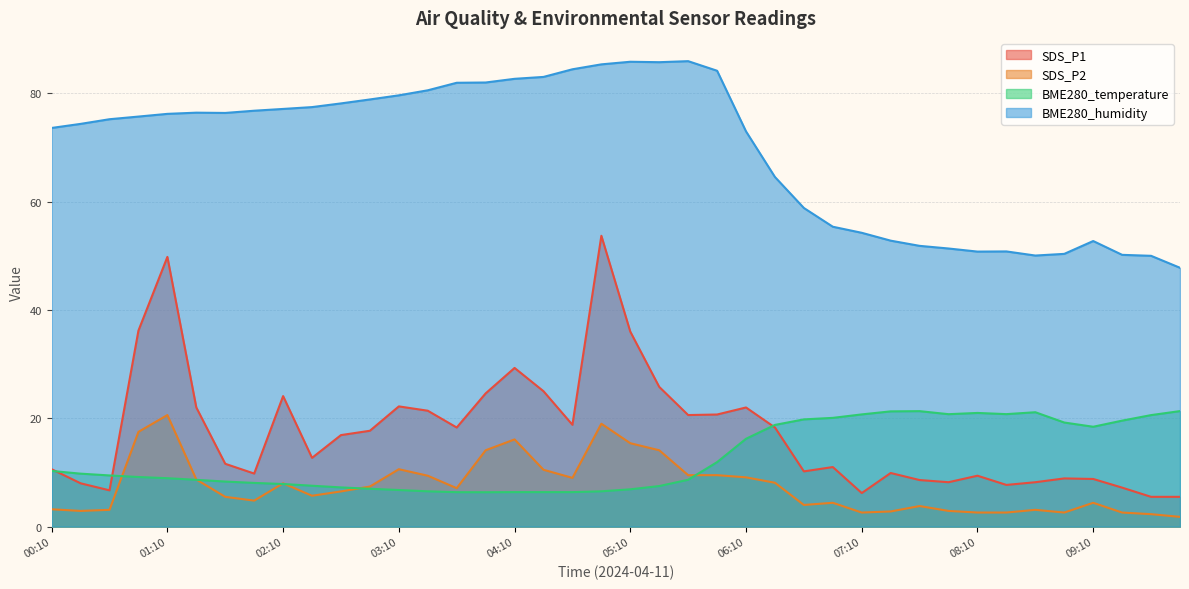

What is the label of the 22nd point from the left?

05:25